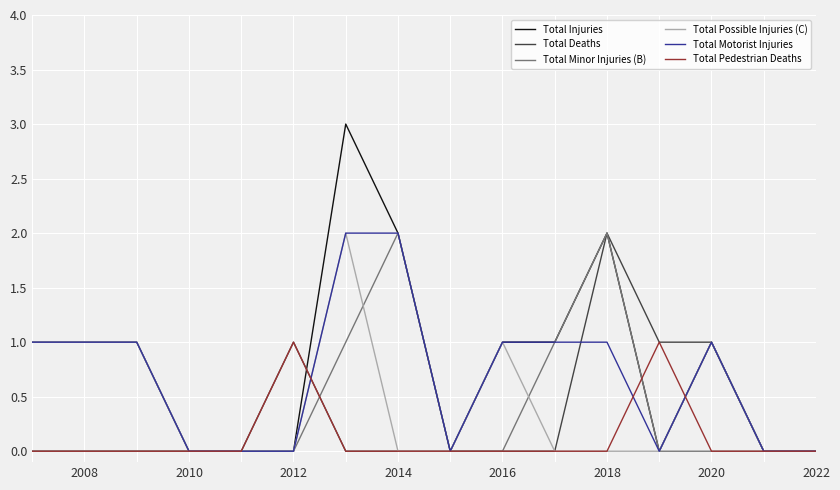

How many lines are shown in the chart?

6